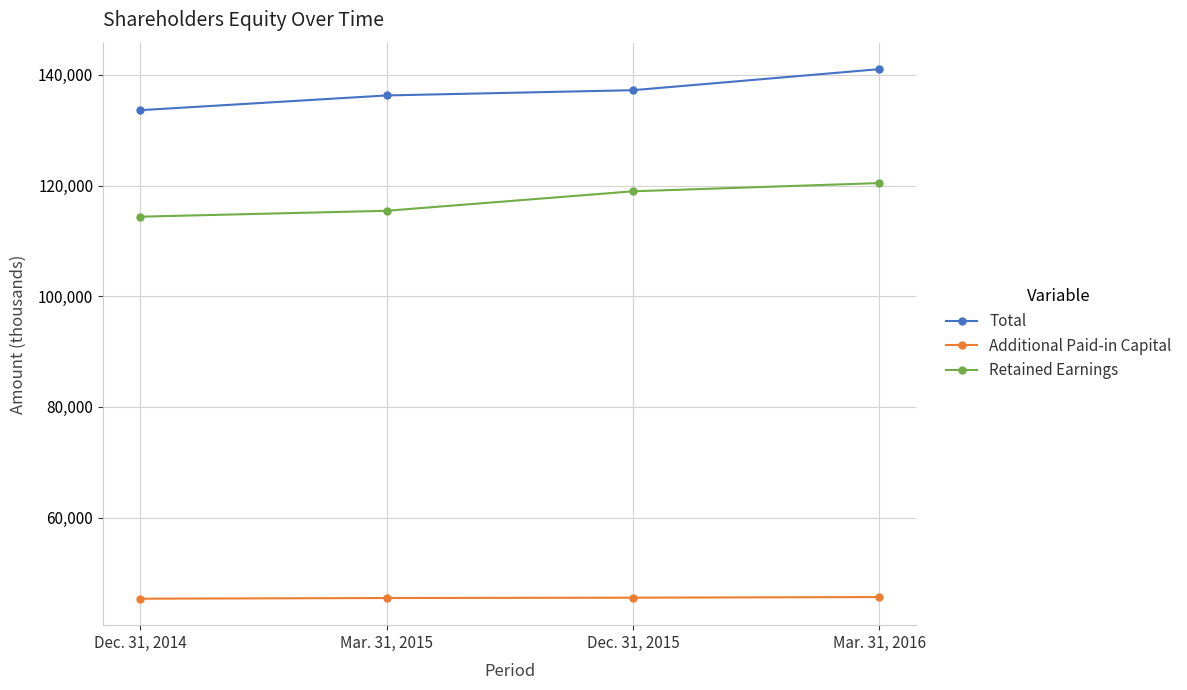

True or false: Retained Earnings has a value of 120460 at Mar. 31, 2016.

True